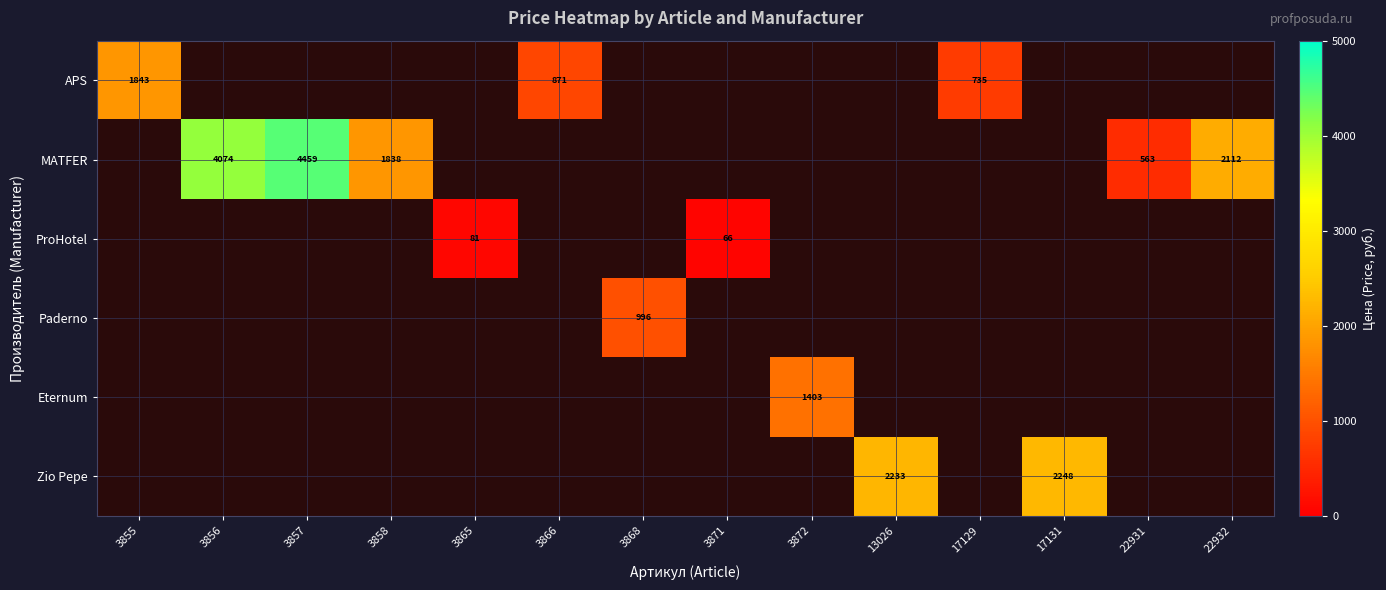

What is the greatest value displayed?

4459.0